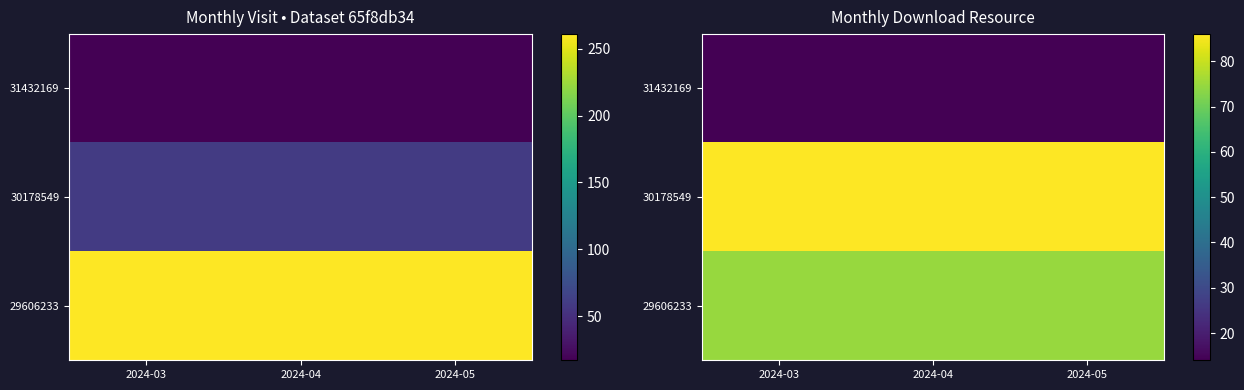

The value of 30178549 at 2024-05 is 139. True or false?

False